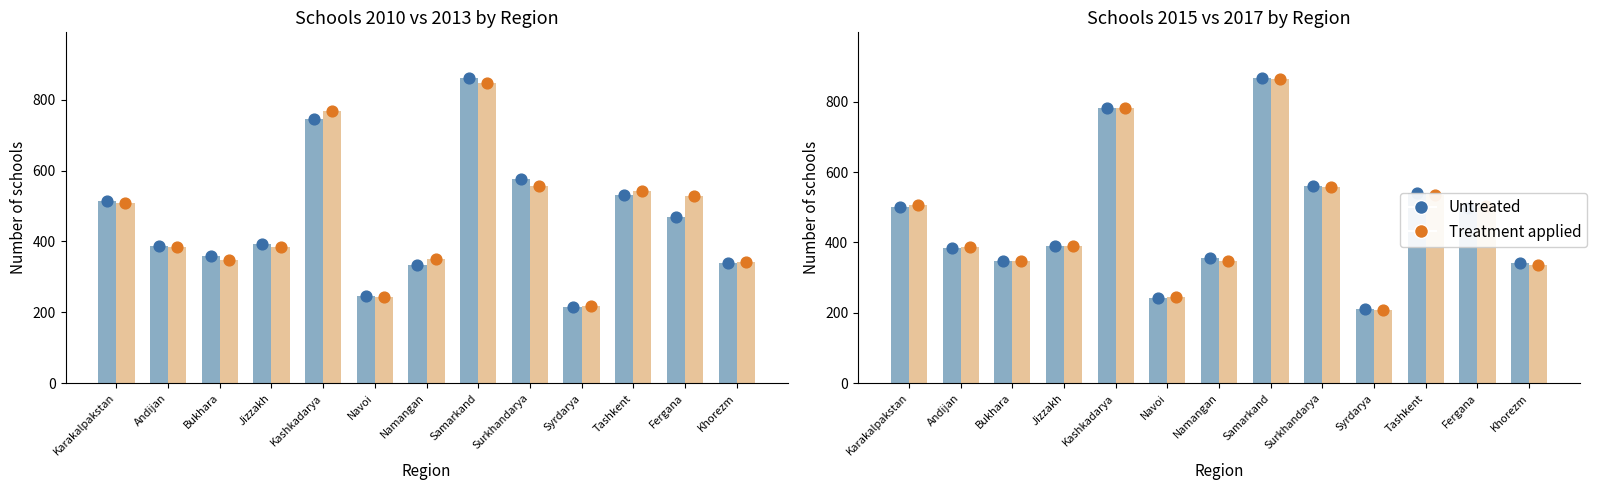

What are all the series names shown in the legend?

Untreated, Treatment applied